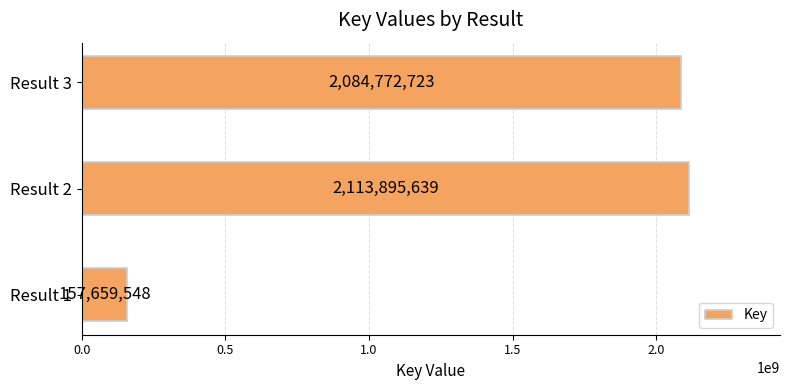

The value at Result 1 is 244166865. True or false?

False